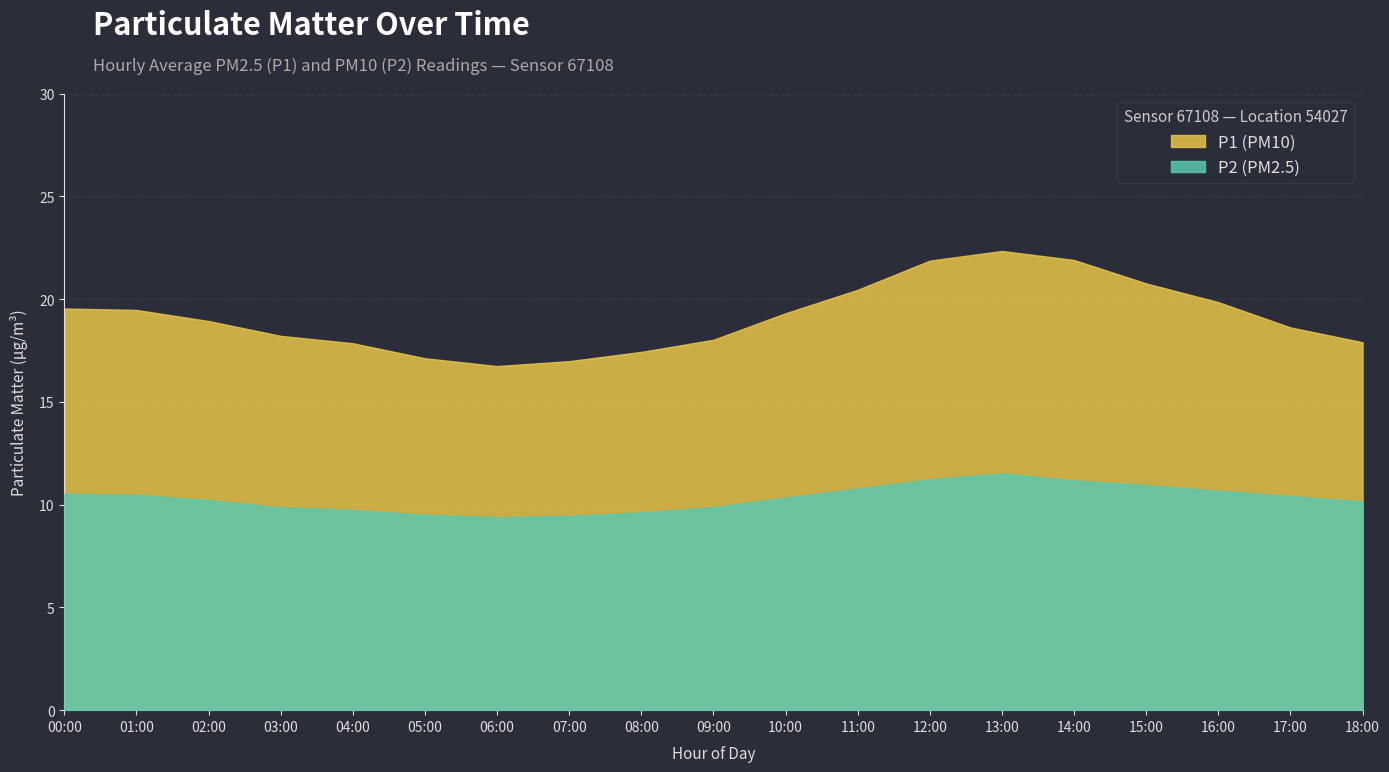

Between 15:00 and 08:00, which is larger?

15:00